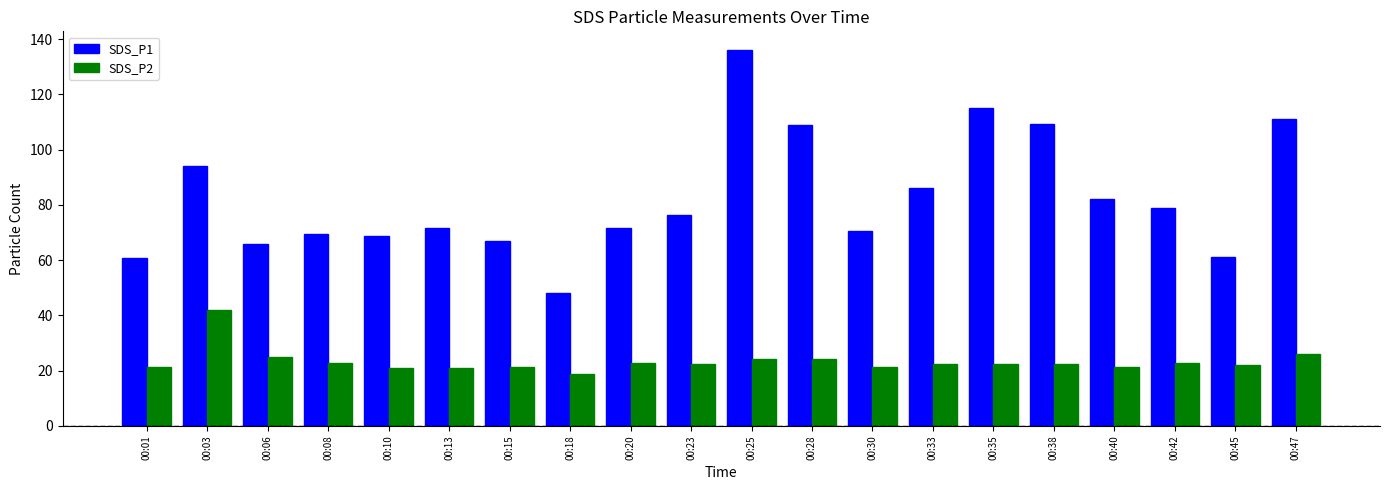

Where is SDS_P2 nearest to the value 30?

00:47